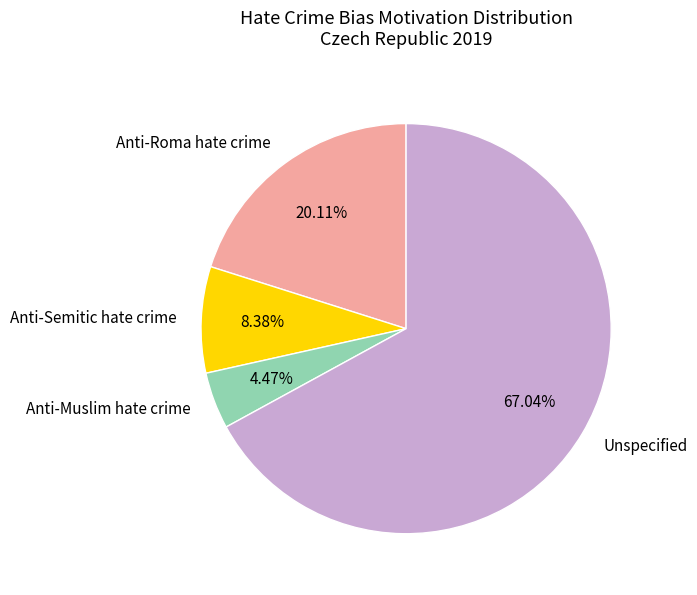

What is the ratio of the value at Anti-Muslim hate crime to the value at Anti-Roma hate crime?

0.2